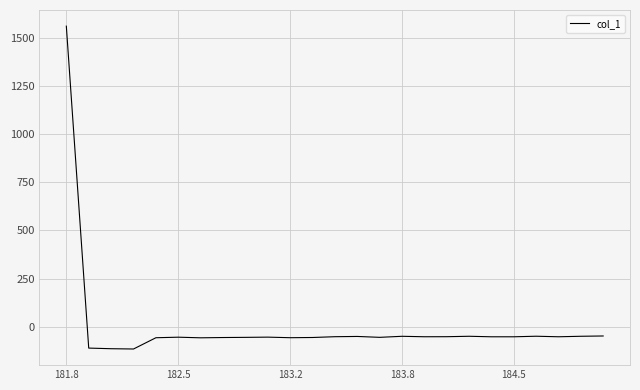

What is the difference between the maximum and minimum values?

1676.5